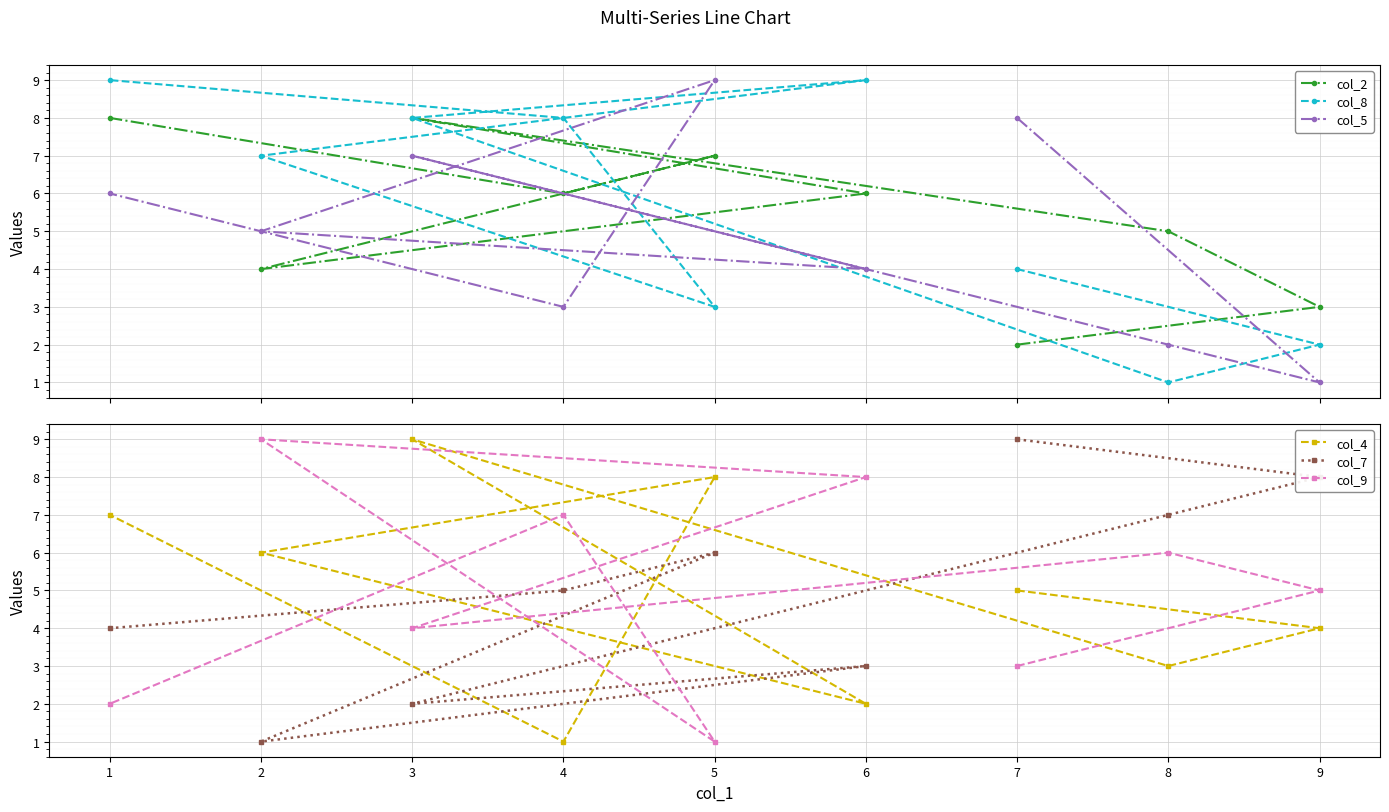

How many intersections are there between col_4 and col_2?

5